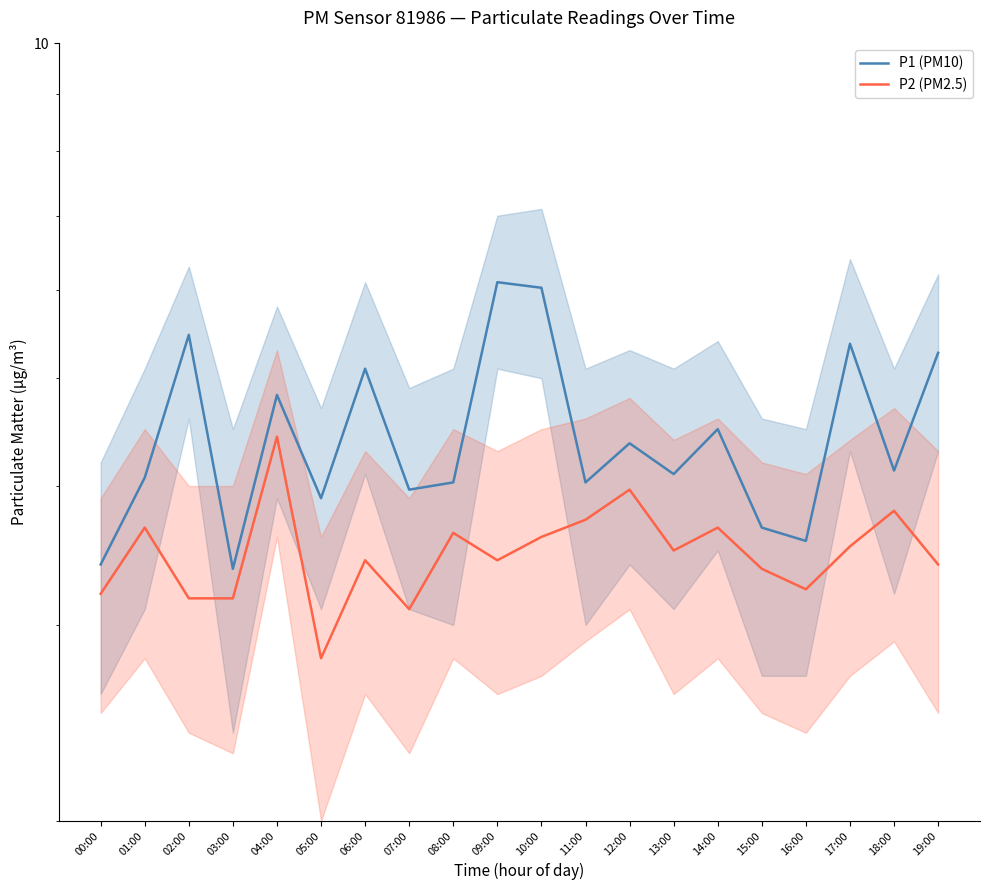

True or false: P1 (PM10) has more than 1 interior local peaks.

True